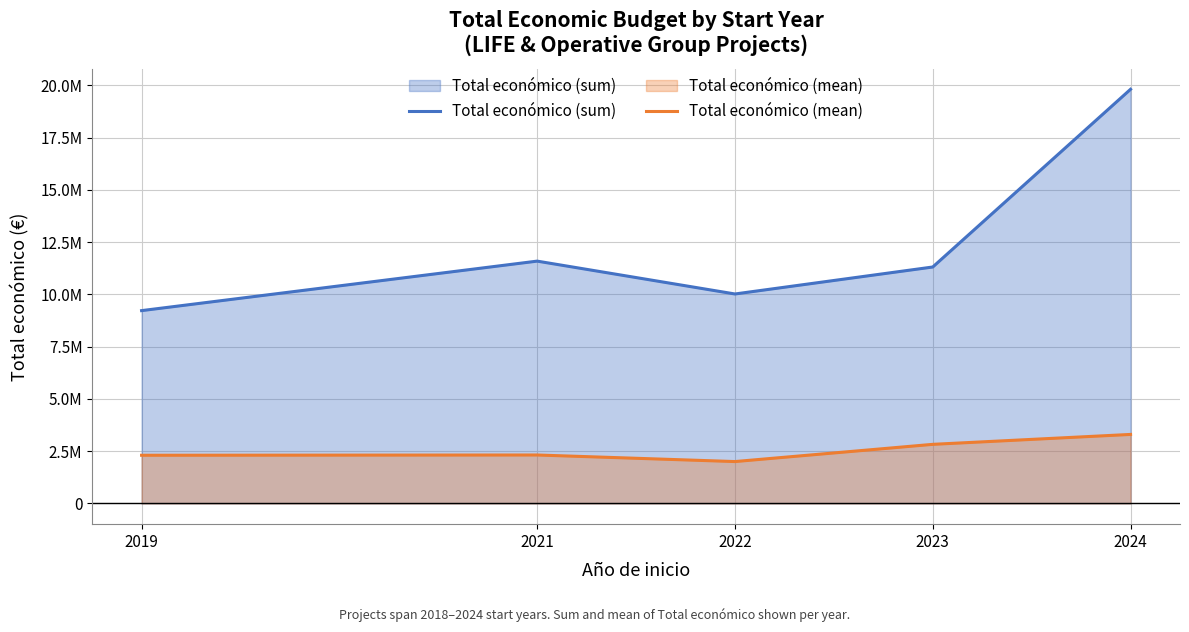

Does the chart display data point markers on the line(s)?

No